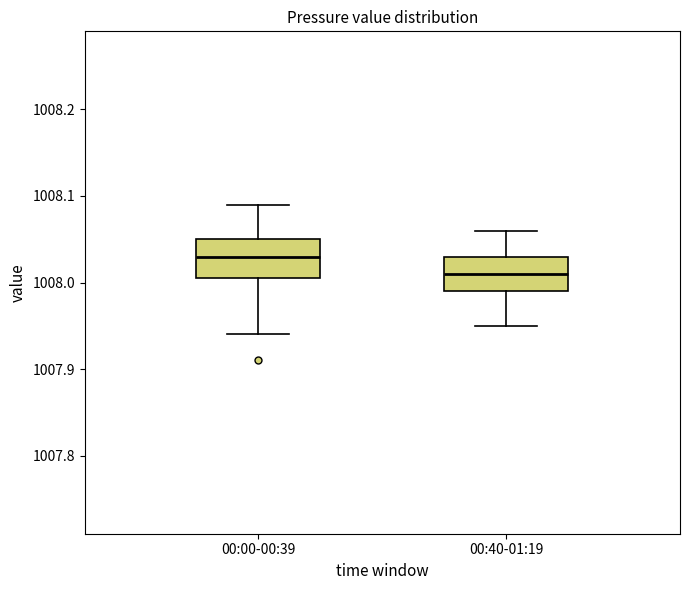

Reading left to right, read every box against the y-axis: the position of its median line, the range the box covers, and the ends of its whiskers. The values are not printed on the chart, so give them approximately, as read against the axis.

00:00-00:39: median 1008.03, box 1008.01 to 1008.05, whiskers 1007.94 to 1008.09
00:40-01:19: median 1008.01, box 1007.99 to 1008.03, whiskers 1007.95 to 1008.06